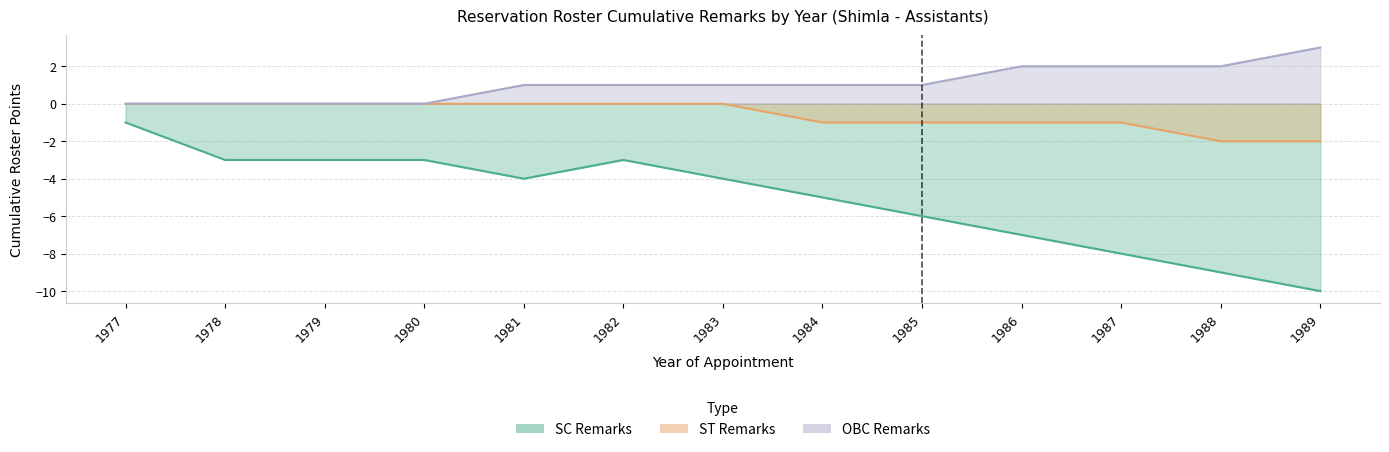

Between 1978 and 1984, which series saw the biggest shift?

SC Remarks